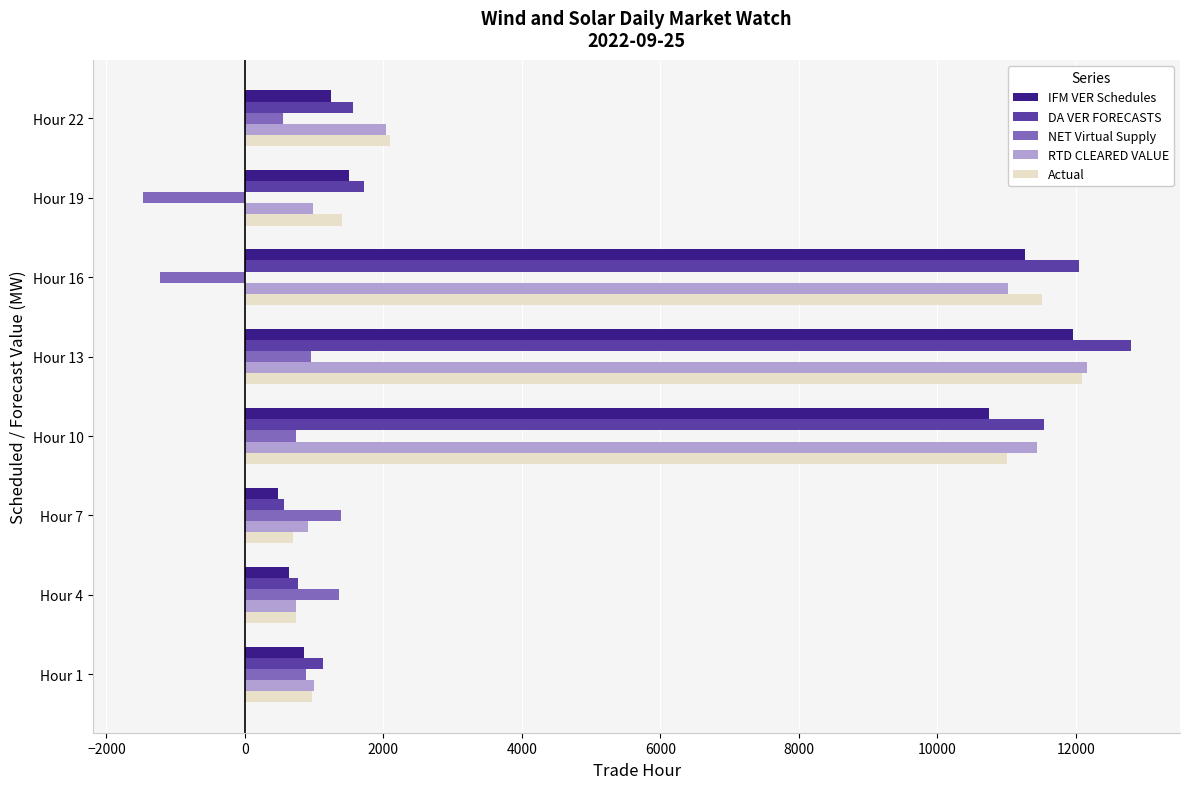

What is the difference between the highest and lowest values at Hour 16?

13274.4